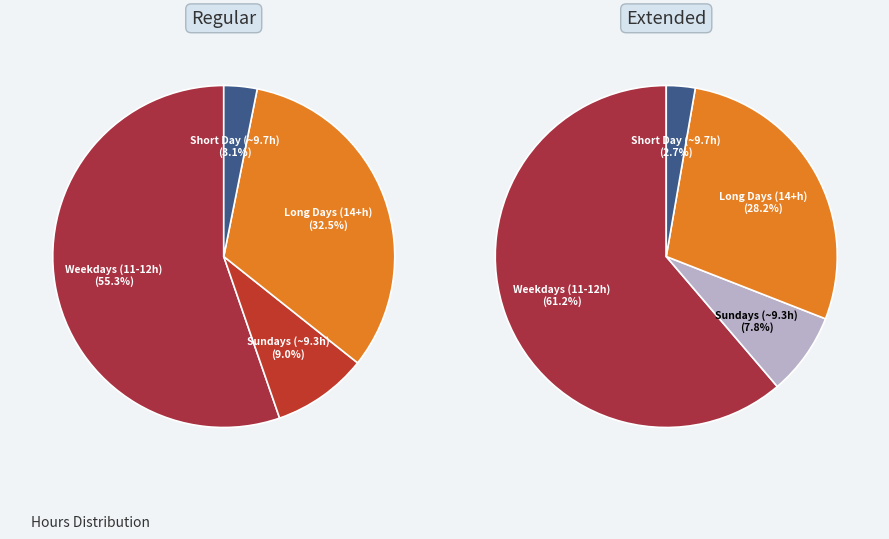

Rank the series at 13-Sun from highest to lowest value.

Regular Hours, Extended Hours